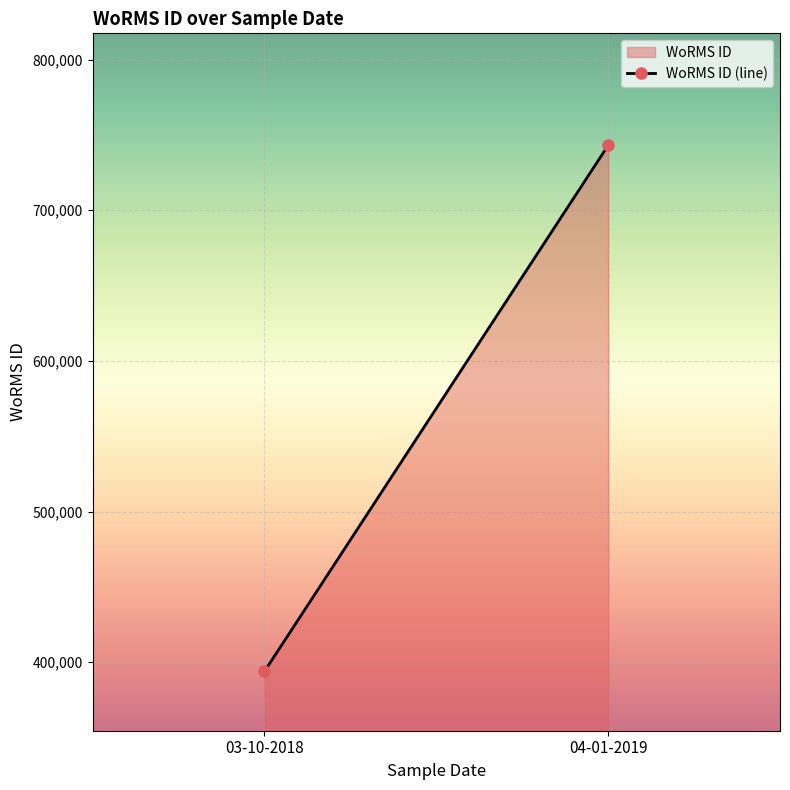

What is the greatest value displayed?

743068